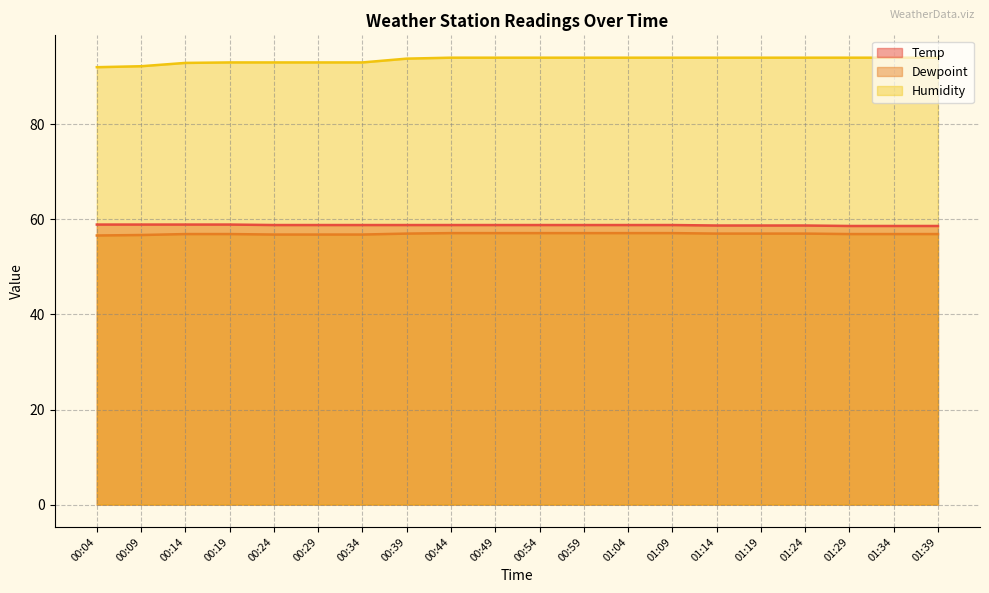

At which category is the sum across all series the highest?

00:44